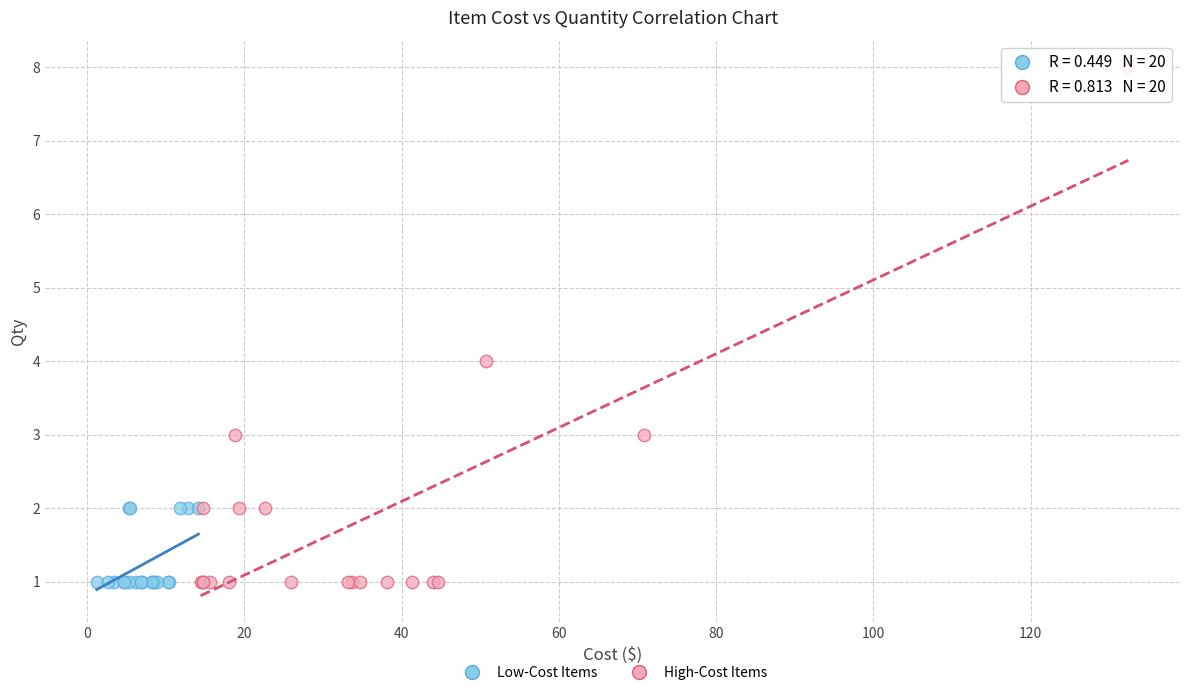

What are all the series names shown in the legend?

Low-Cost Items, High-Cost Items